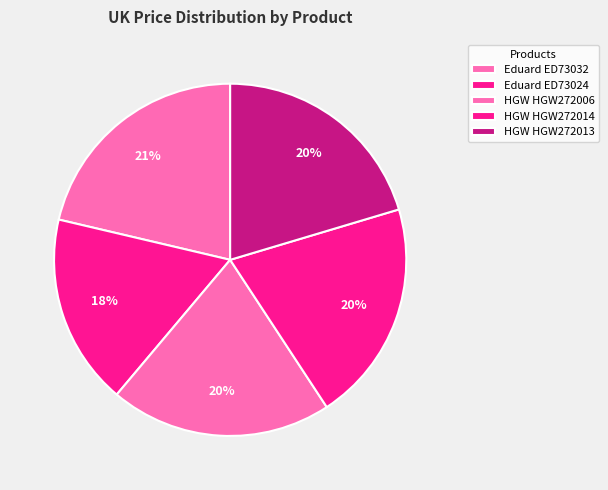

How many slices are in this pie chart?

5